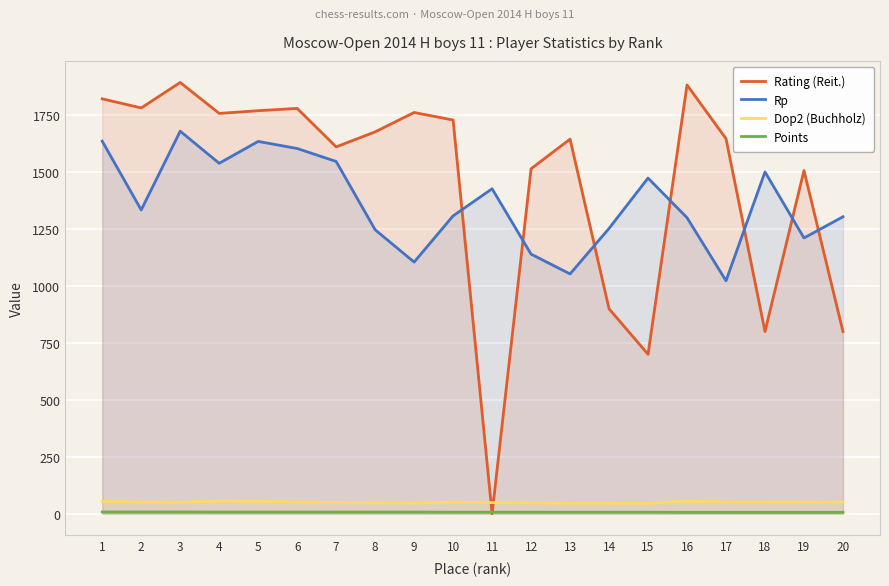

What is the sum of the Dop2 (Buchholz) values at 16 and 20?

105.5